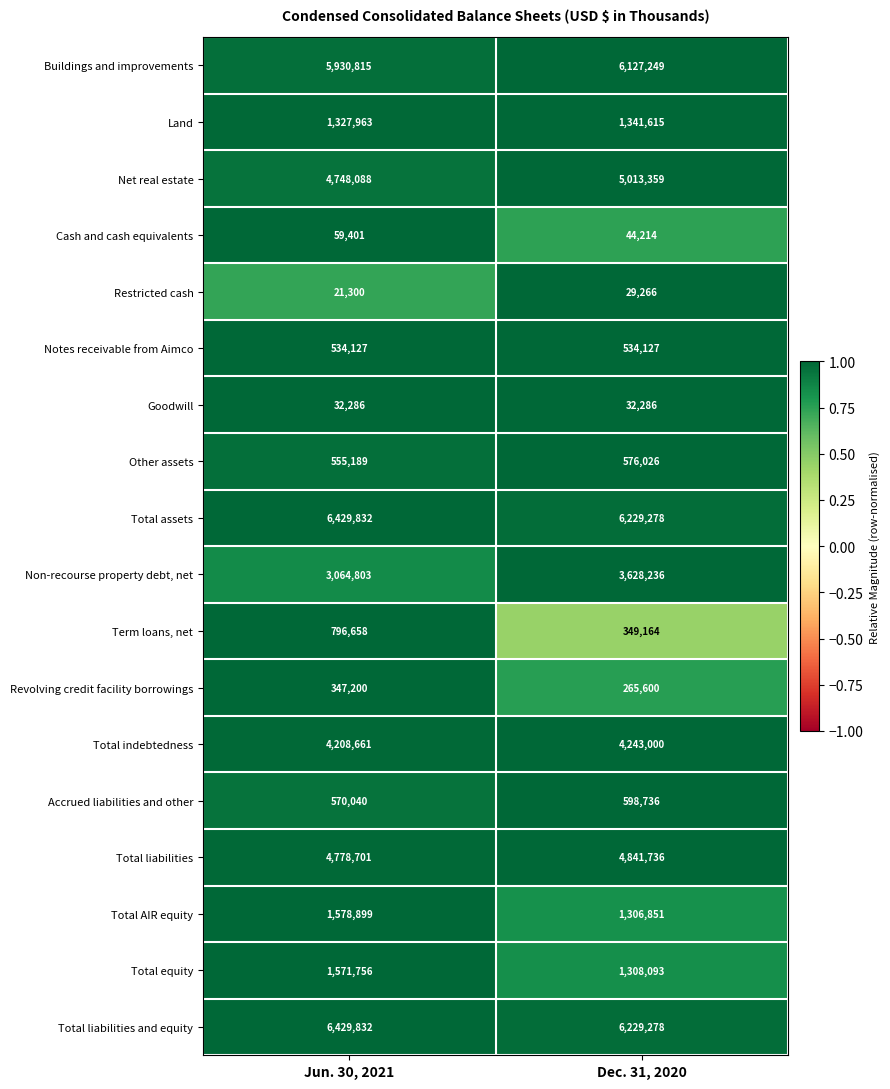

What is the minimum value shown in the chart?

21300